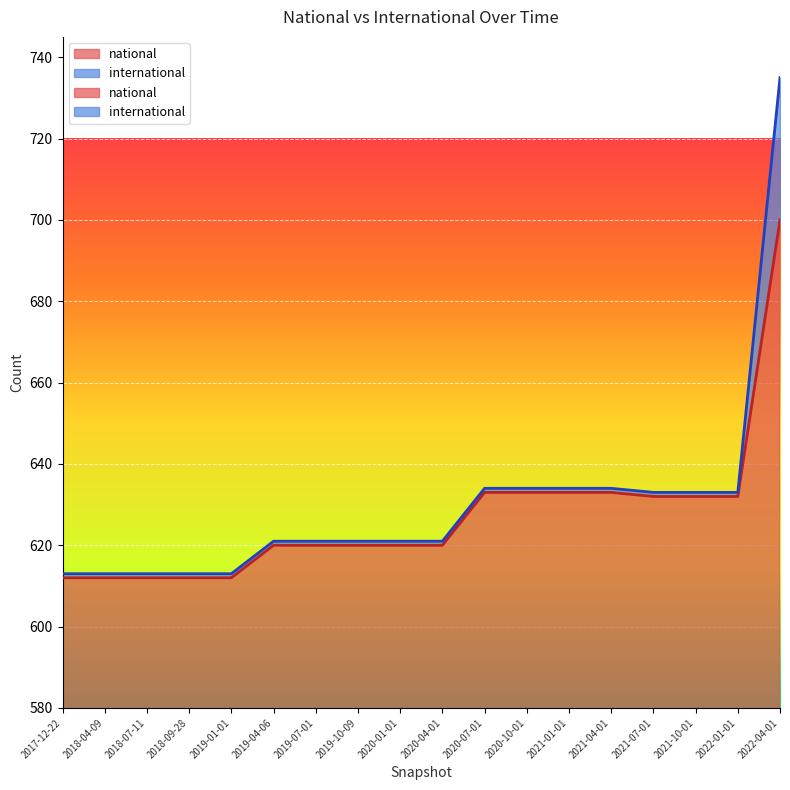

What is the smallest value displayed?

612